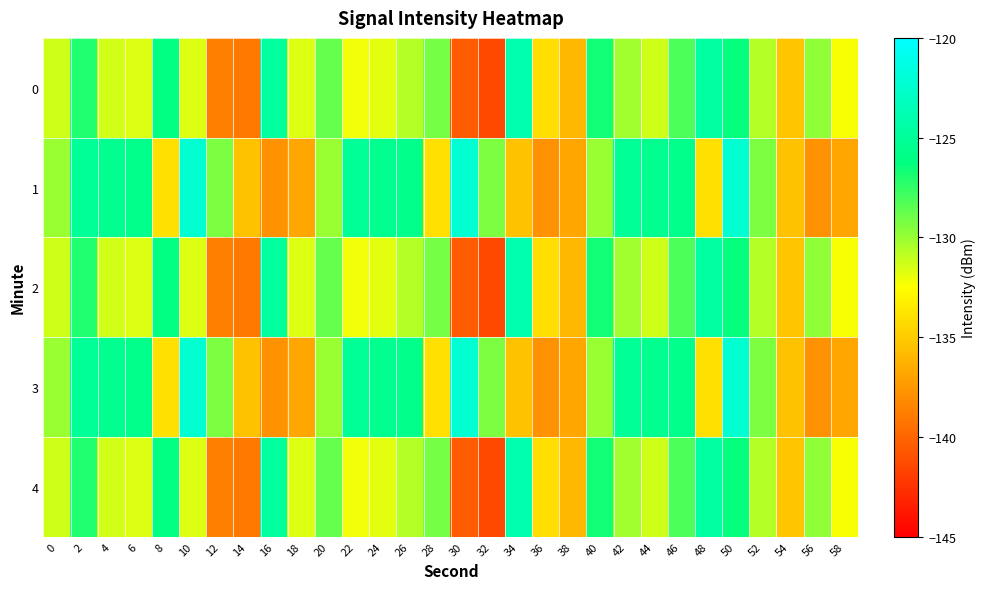

Reading left to right, list all the values displayed in this chart.

0: 0=-131.3	2=-127.1	4=-131.4	6=-131.7	8=-126.1	10=-131.7	12=-138.7	14=-139.0	16=-124.8	18=-131.7	20=-128.7	22=-132.1	24=-131.8	26=-130.7	28=-129.1	30=-140.4	32=-141.4	34=-124.0	36=-134.1	38=-136.0	40=-126.7	42=-130.2	44=-131.3	46=-128.2	48=-124.6	50=-126.4	52=-130.6	54=-135.3	56=-129.8	58=-132.3
1: 0=-130.0	2=-125.1	4=-125.5	6=-125.7	8=-134.0	10=-122.2	12=-129.4	14=-135.5	16=-137.8	18=-136.8	20=-130.0	22=-125.1	24=-125.5	26=-125.7	28=-134.0	30=-122.2	32=-129.4	34=-135.5	36=-137.8	38=-136.8	40=-130.0	42=-125.1	44=-125.5	46=-125.7	48=-134.0	50=-122.2	52=-129.4	54=-135.5	56=-137.8	58=-136.8
2: 0=-131.3	2=-127.1	4=-131.4	6=-131.7	8=-126.1	10=-131.7	12=-138.7	14=-139.0	16=-124.8	18=-131.7	20=-128.7	22=-132.1	24=-131.8	26=-130.7	28=-129.1	30=-140.4	32=-141.4	34=-124.0	36=-134.1	38=-136.0	40=-126.7	42=-130.2	44=-131.3	46=-128.2	48=-124.6	50=-126.4	52=-130.6	54=-135.3	56=-129.8	58=-132.3
3: 0=-130.0	2=-125.1	4=-125.5	6=-125.7	8=-134.0	10=-122.2	12=-129.4	14=-135.5	16=-137.8	18=-136.8	20=-130.0	22=-125.1	24=-125.5	26=-125.7	28=-134.0	30=-122.2	32=-129.4	34=-135.5	36=-137.8	38=-136.8	40=-130.0	42=-125.1	44=-125.5	46=-125.7	48=-134.0	50=-122.2	52=-129.4	54=-135.5	56=-137.8	58=-136.8
4: 0=-131.3	2=-127.1	4=-131.4	6=-131.7	8=-126.1	10=-131.7	12=-138.7	14=-139.0	16=-124.8	18=-131.7	20=-128.7	22=-132.1	24=-131.8	26=-130.7	28=-129.1	30=-140.4	32=-141.4	34=-124.0	36=-134.1	38=-136.0	40=-126.7	42=-130.2	44=-131.3	46=-128.2	48=-124.6	50=-126.4	52=-130.6	54=-135.3	56=-129.8	58=-132.3